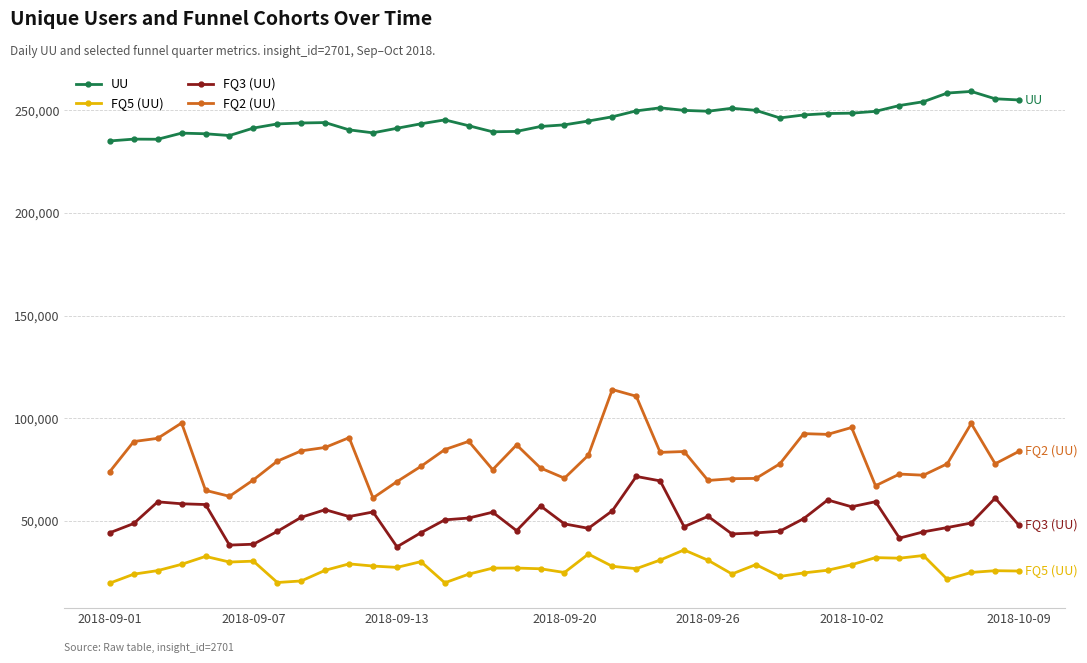

How many series are shown in this chart?

4